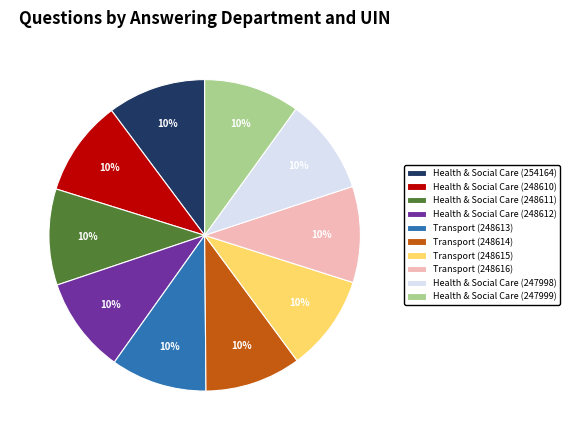

Is it true that Health & Social Care (248611) is 10% of the pie?

True